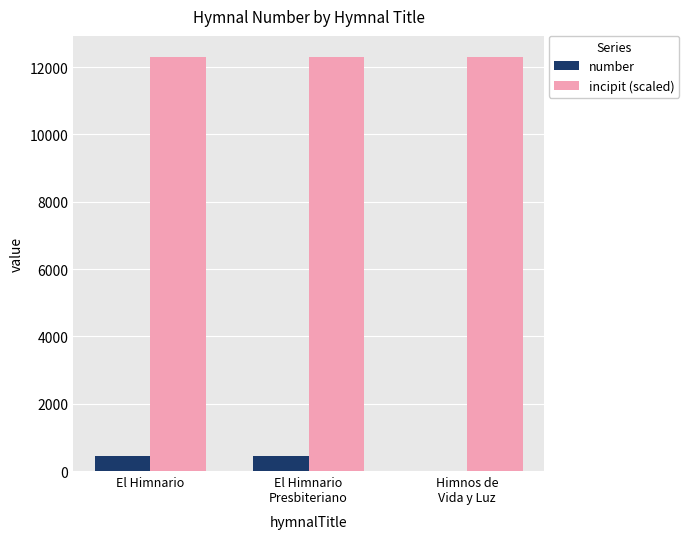

Is it true that incipit (scaled) equals 3253.2 at El Himnario?

False